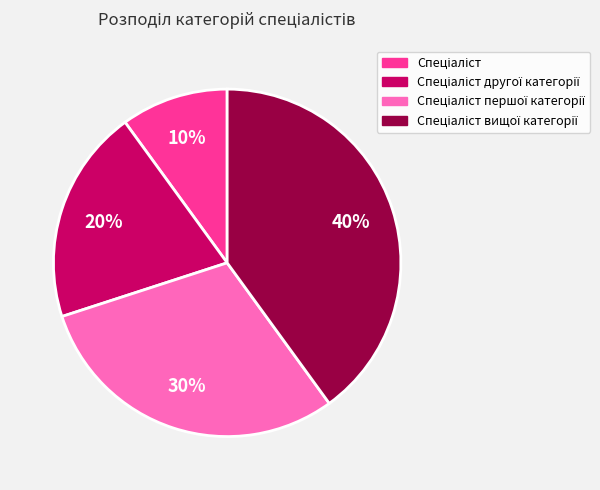

Is there a majority slice in this chart?

No